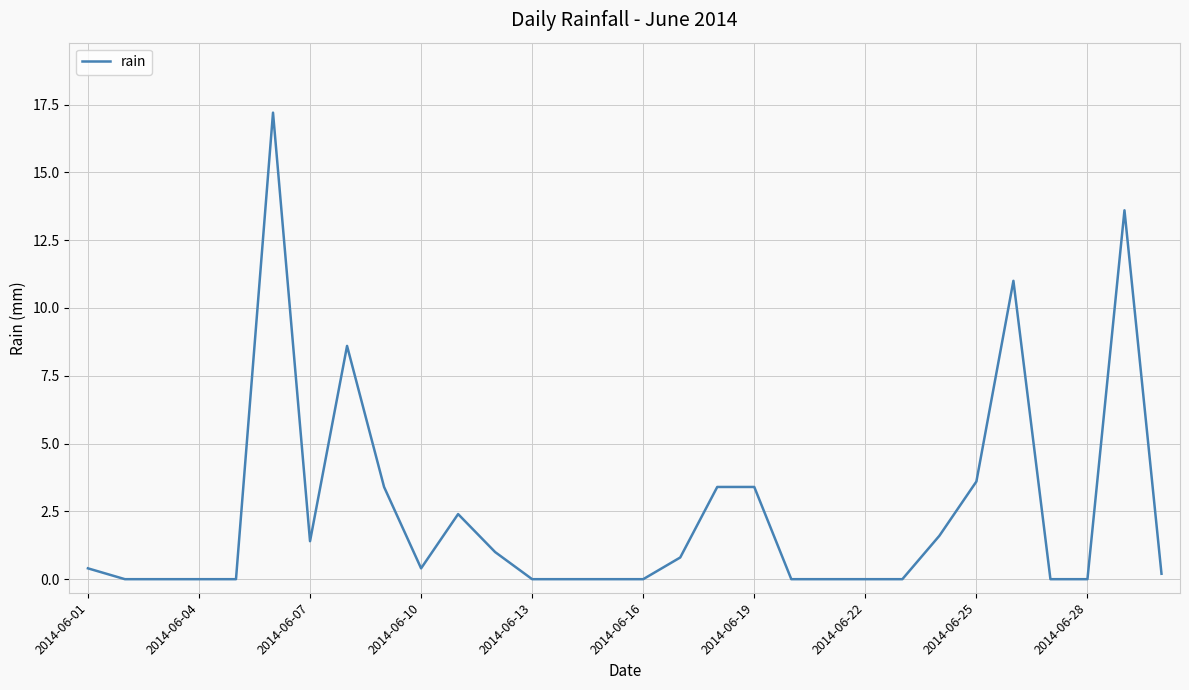

What is the greatest value displayed?

17.2